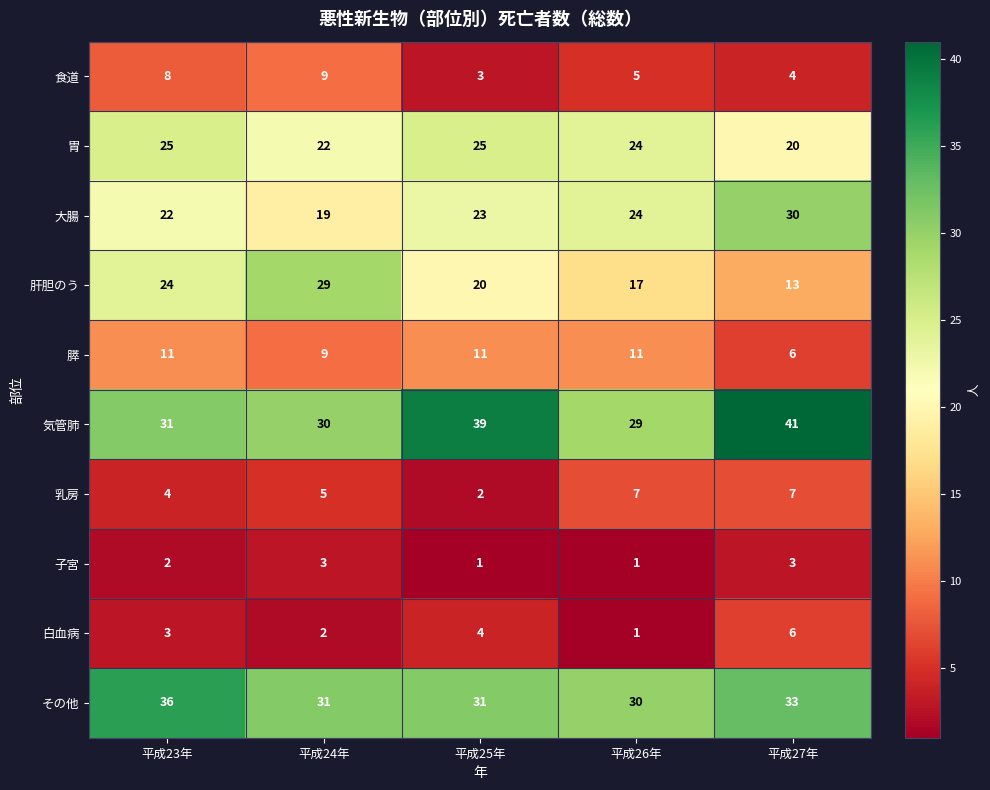

Rank the series at 平成25年 from lowest to highest value.

子宮, 乳房, 食道, 白血病, 膵, 肝胆のう, 大腸, 胃, その他, 気管肺